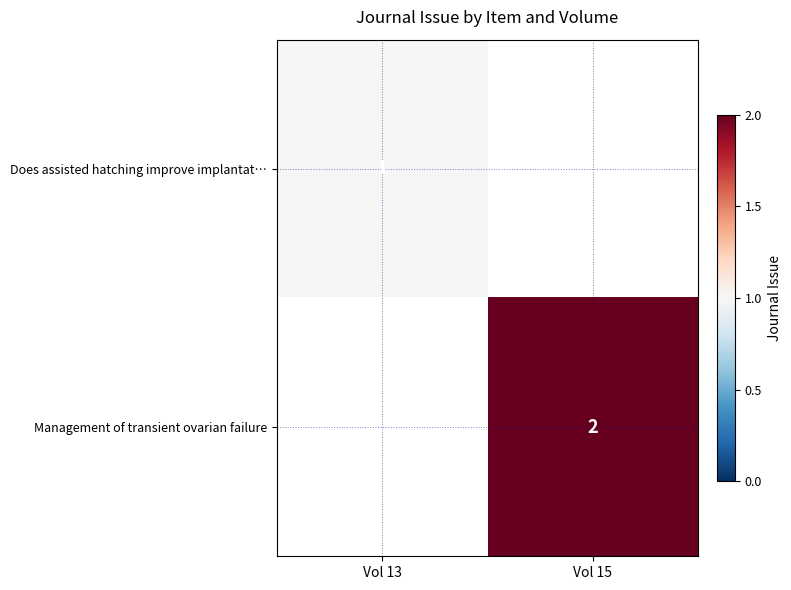

The value of Does assisted hatching improve implantat… at Vol 13 is 1. True or false?

True